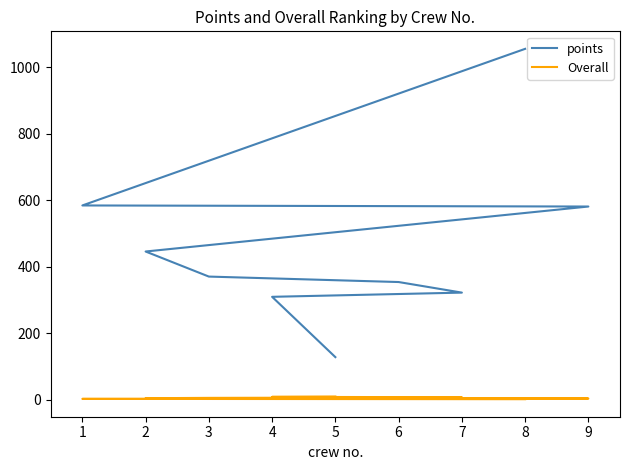

True or false: Overall has more than 2 points higher than both neighbors.

False